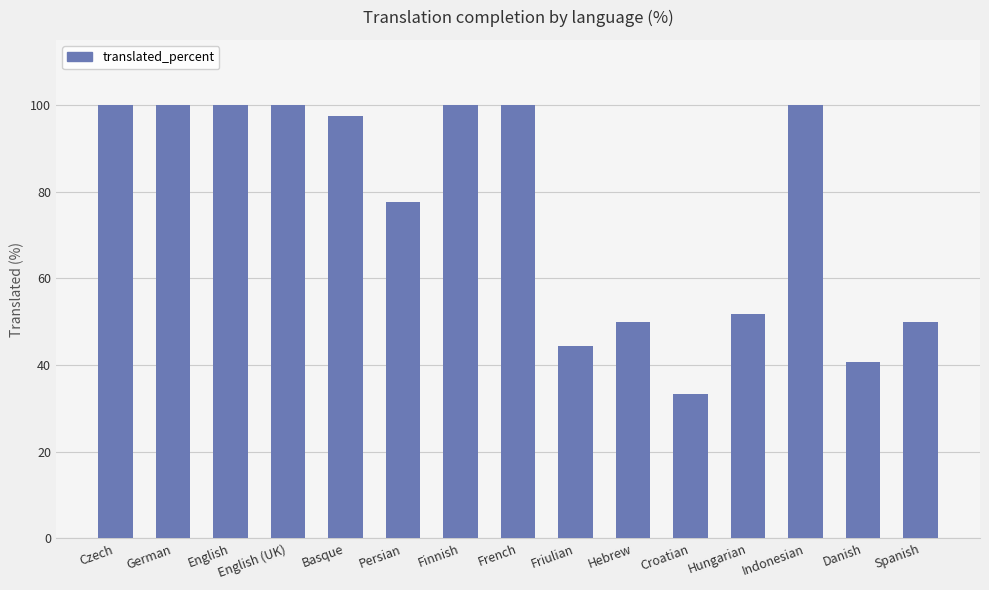

What is the maximum value shown in the chart?

100.0